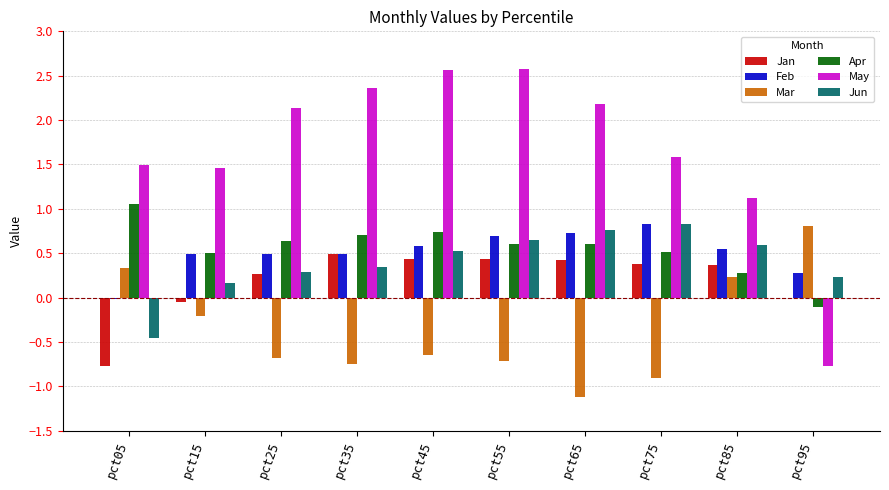

Which series has the largest total across all categories?

May